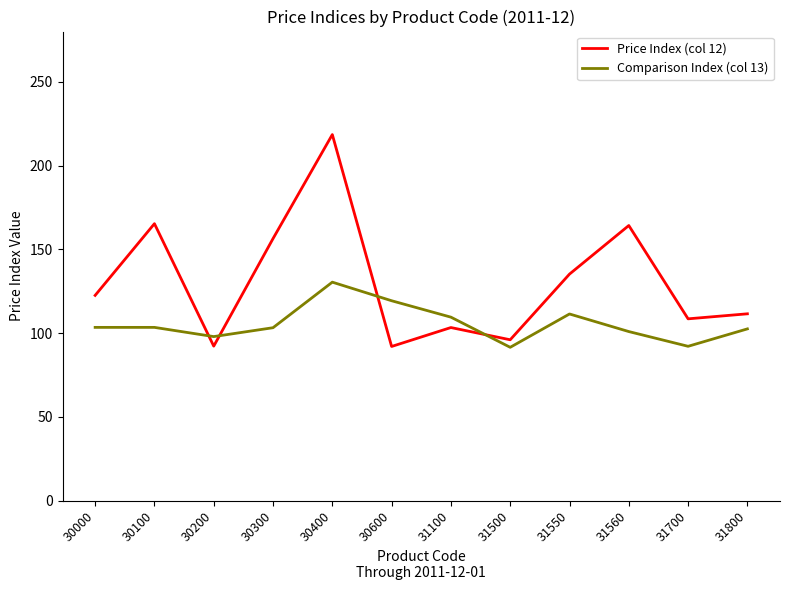

Between which two adjacent categories do Price Index (col 12) and Comparison Index (col 13) first intersect?

30100 and 30200